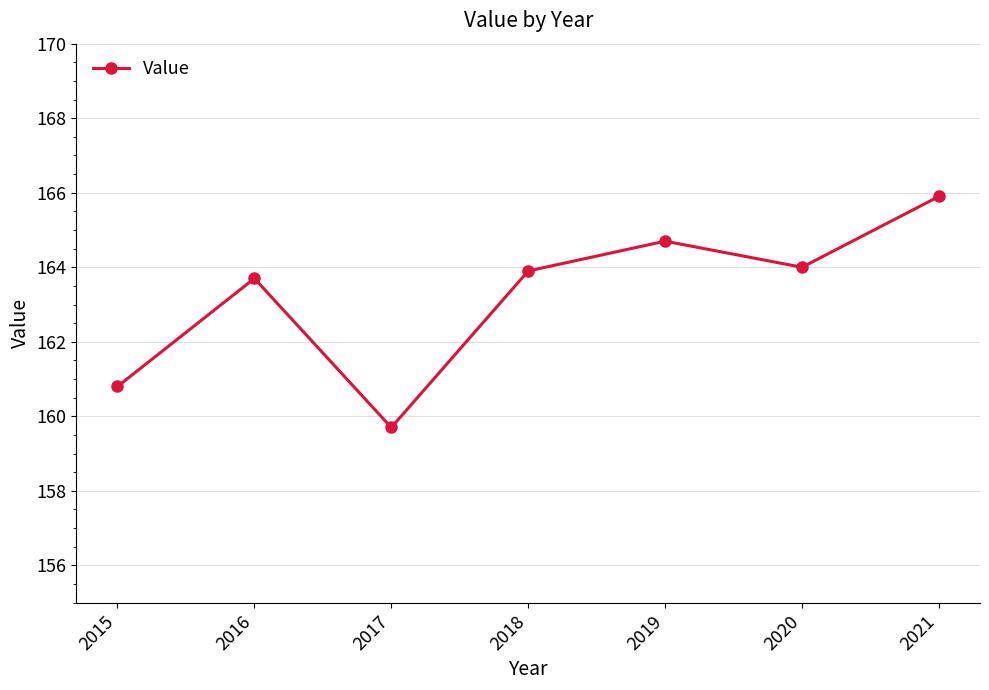

At which label is the value closest to 162?

2015